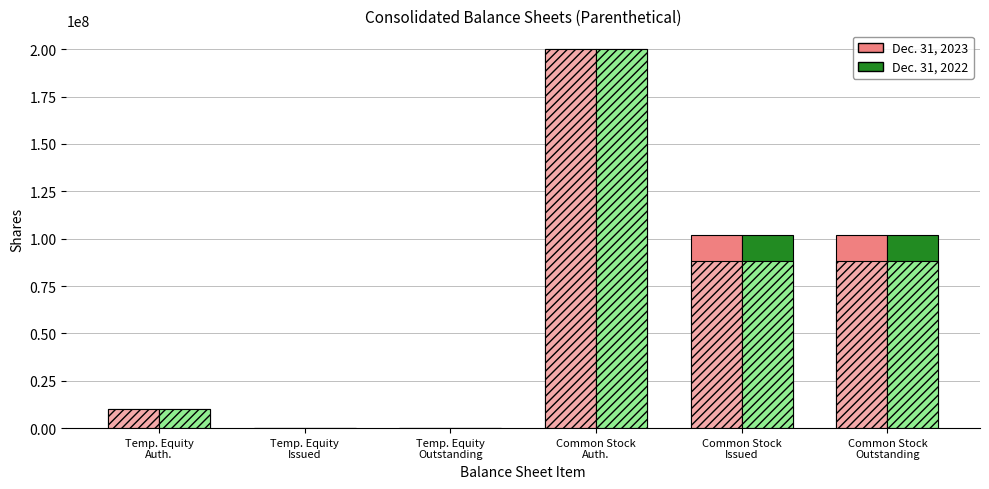

What is the difference between the Dec. 31, 2022 values at Common Stock
Issued and Temp. Equity
Outstanding?

102202759